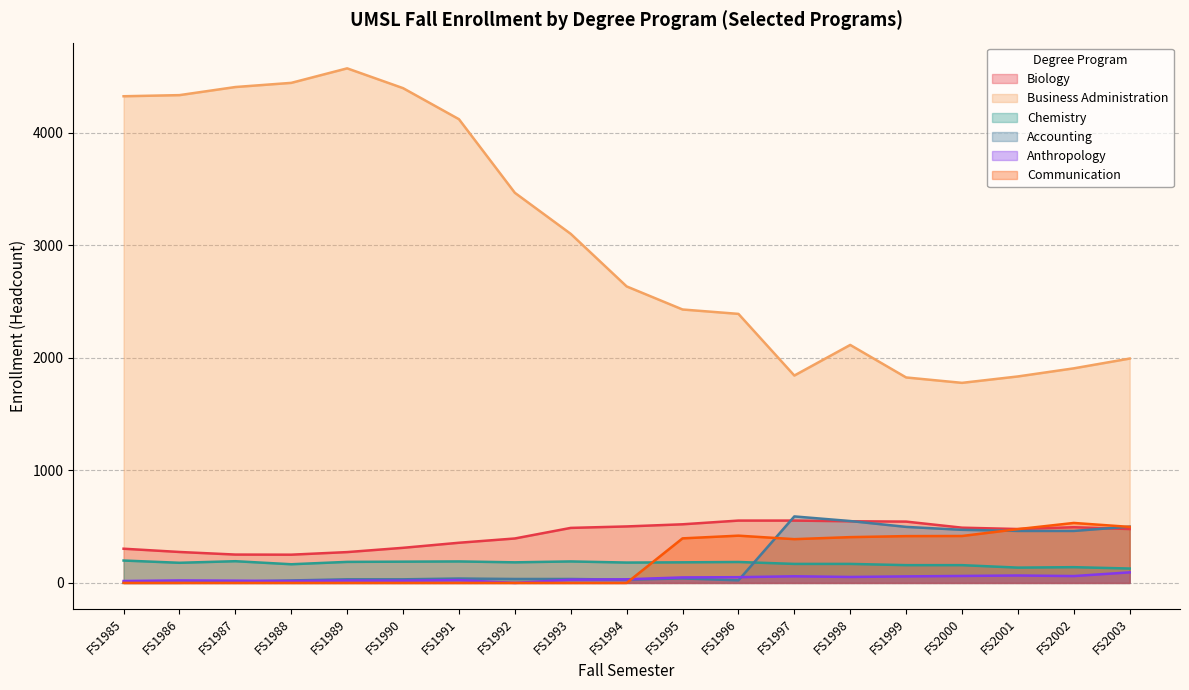

What is the sum of all Biology values?

8077